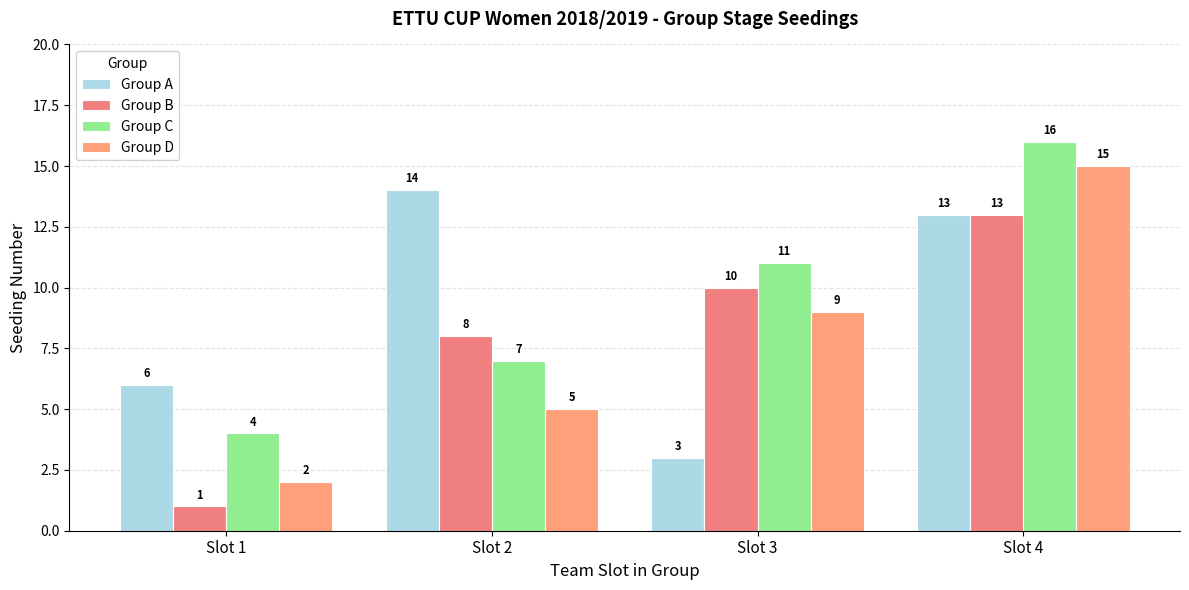

What is the sum of the Group C values at Slot 1 and Slot 3?

15